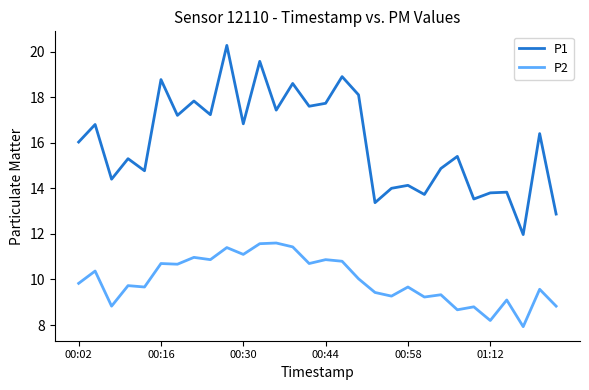

Rank the series by their average value, from highest to lowest.

P1, P2